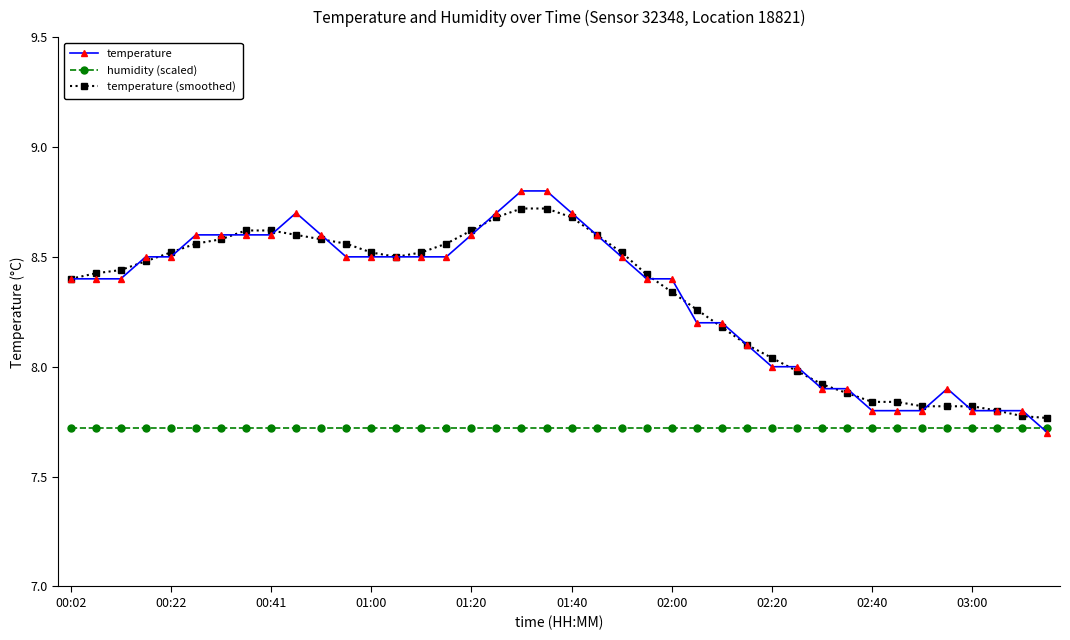

Which series has the largest range (max minus min)?

temperature